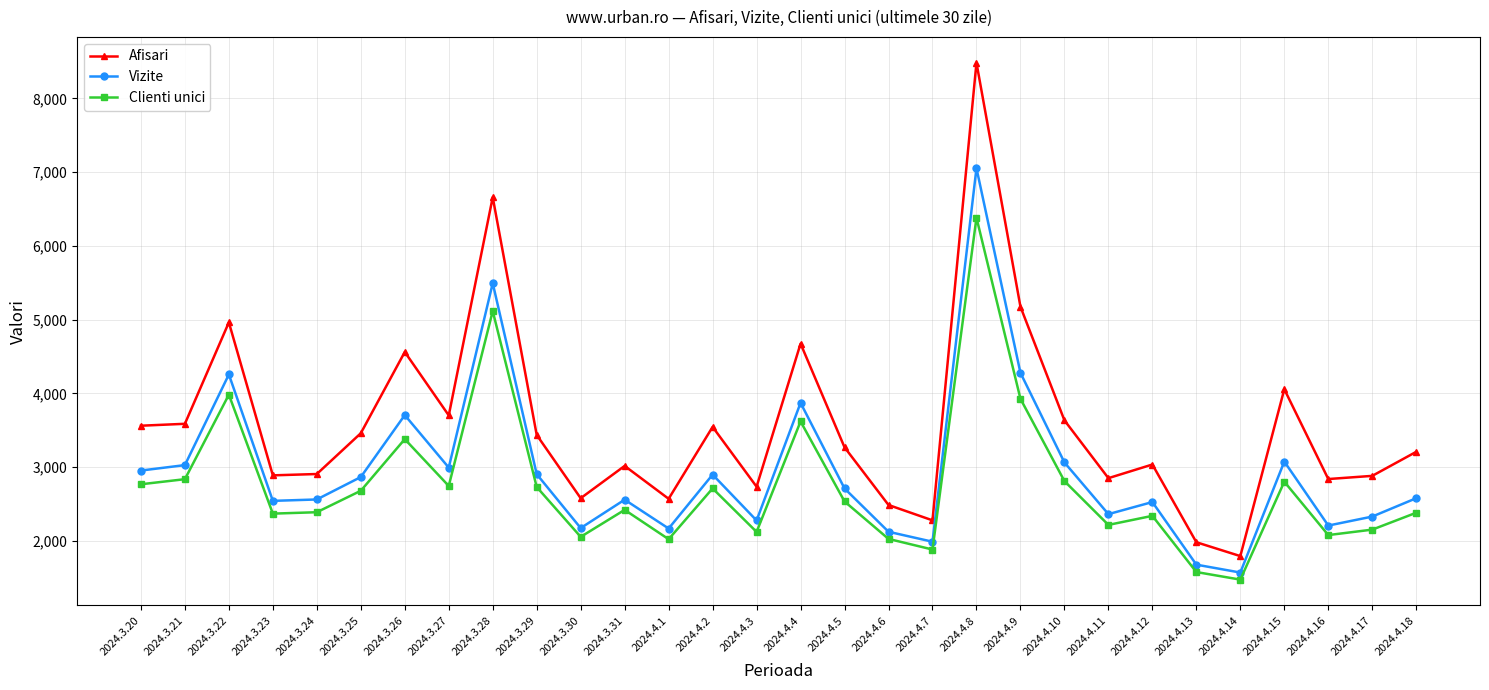

Which series has the largest total across all categories?

Afisari